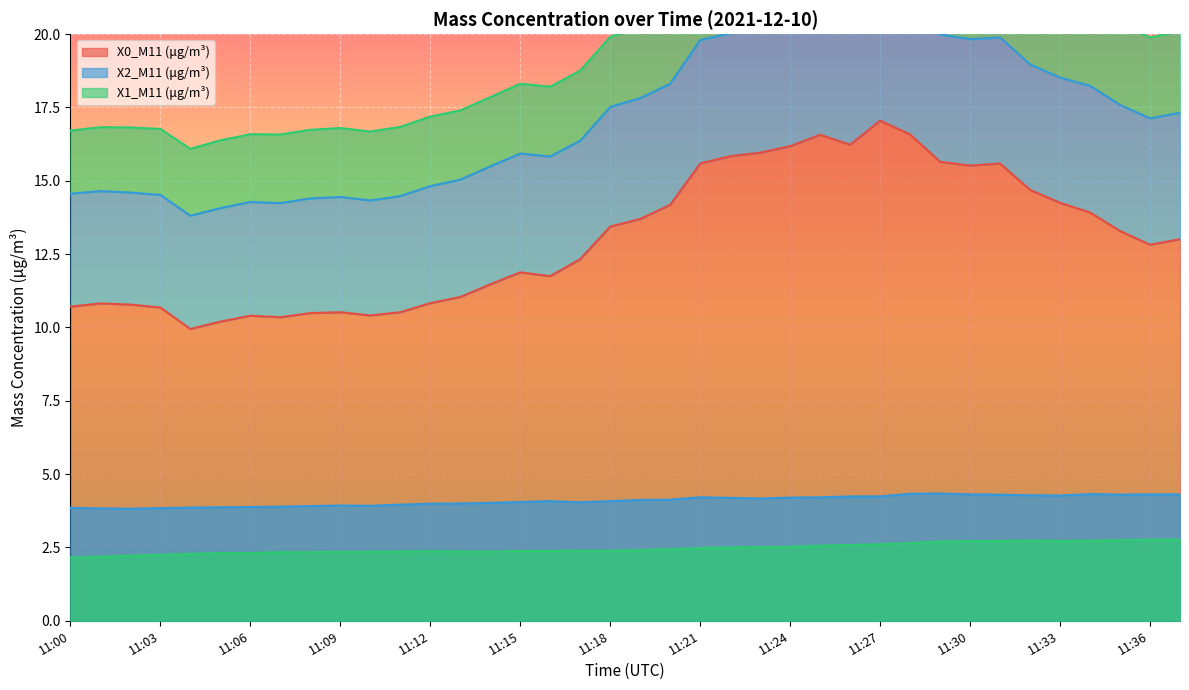

How many lines are shown in the chart?

3